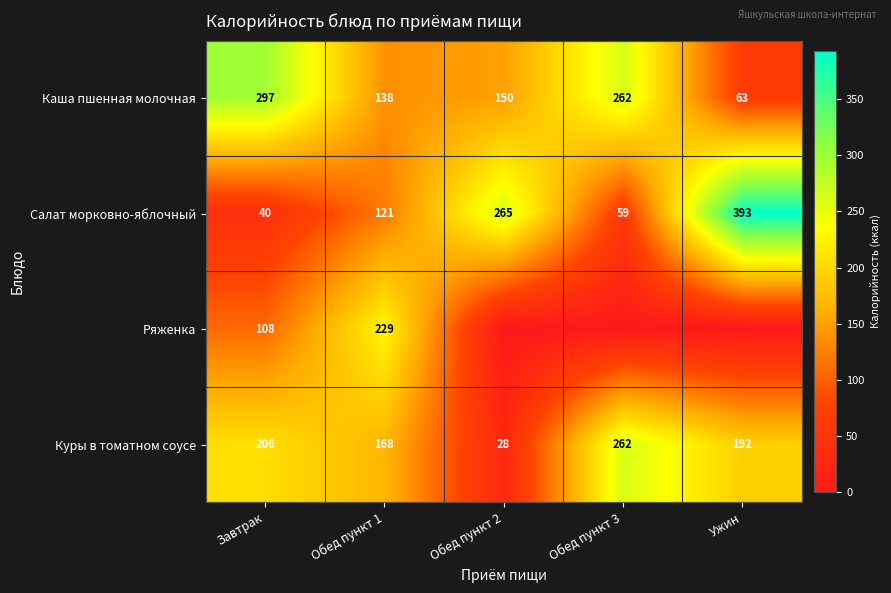

At which label is Салат морковно-яблочный closest to 216?

Обед пункт 2